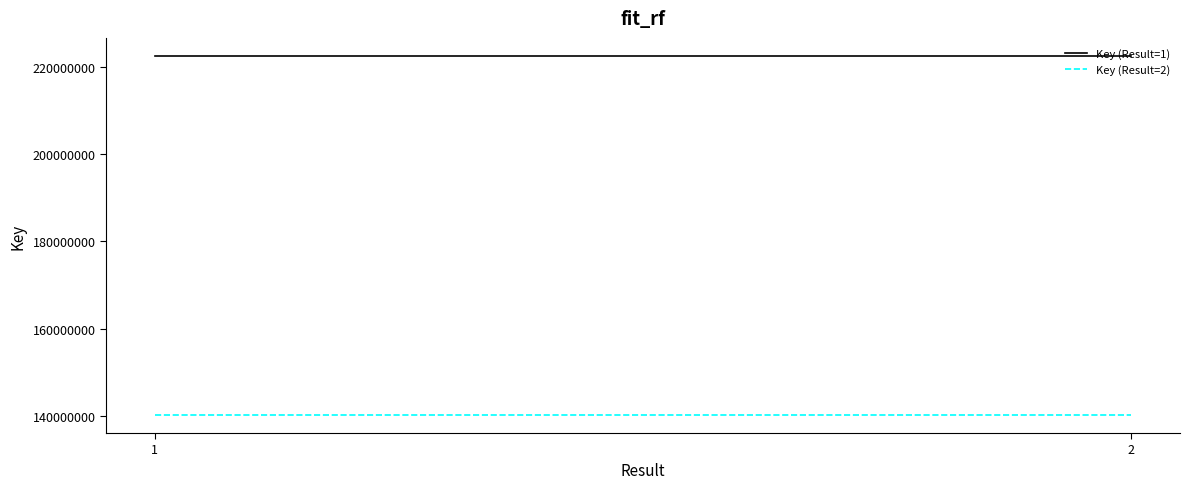

Is the value of Key (Result=2) at 1 greater than the value of Key (Result=1) at 1?

No